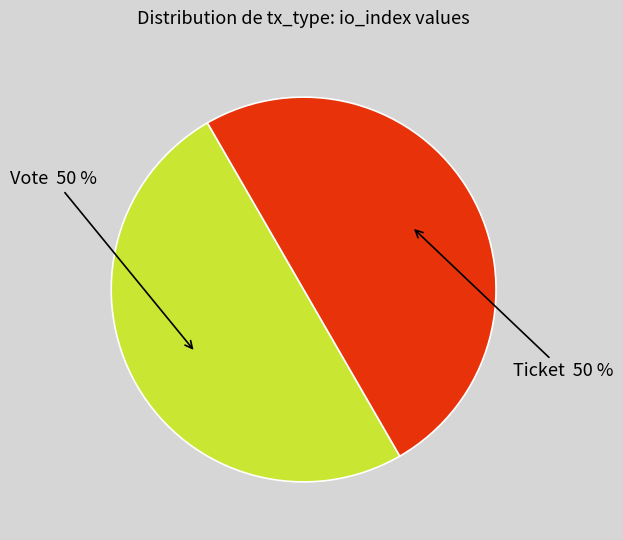

To the nearest percent, what is the average slice percentage?

50%